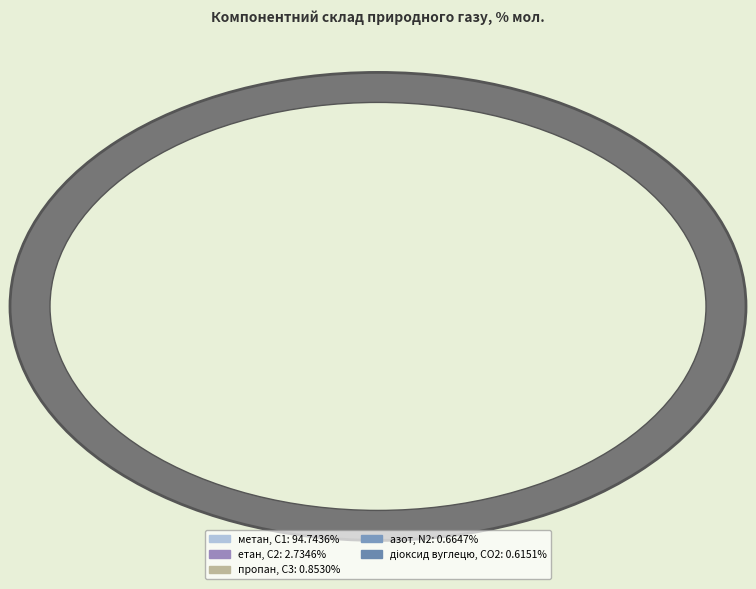

To the nearest percent, what is the difference between the largest and smallest slice percentages?

94%